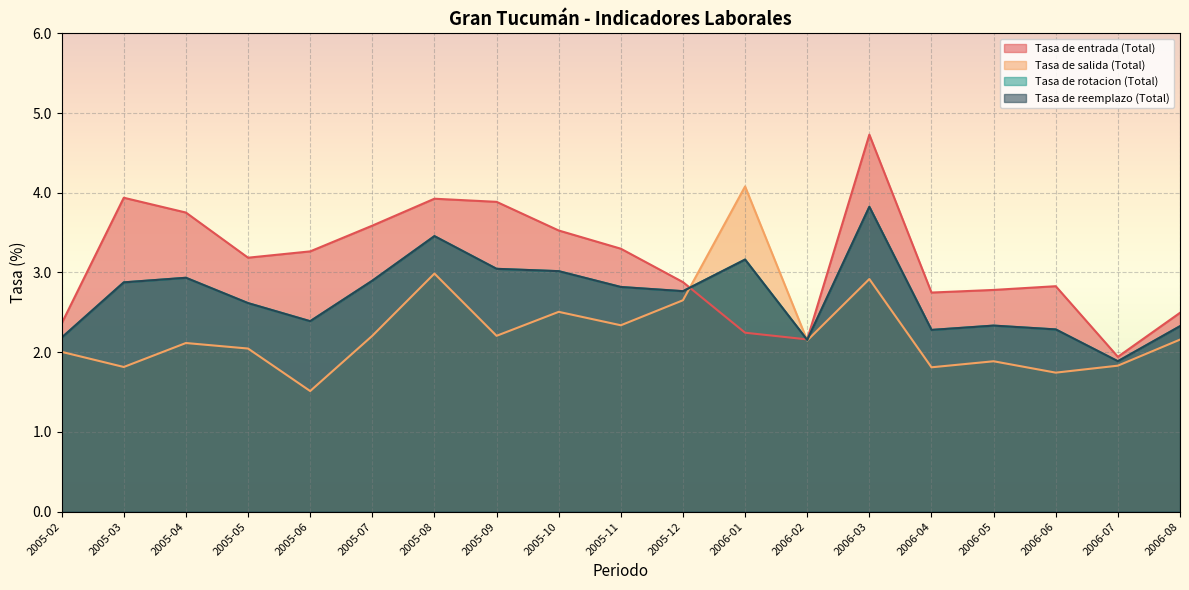

What is the value of the Tasa de reemplazo (Total) point at the 9th from the left?

3.0